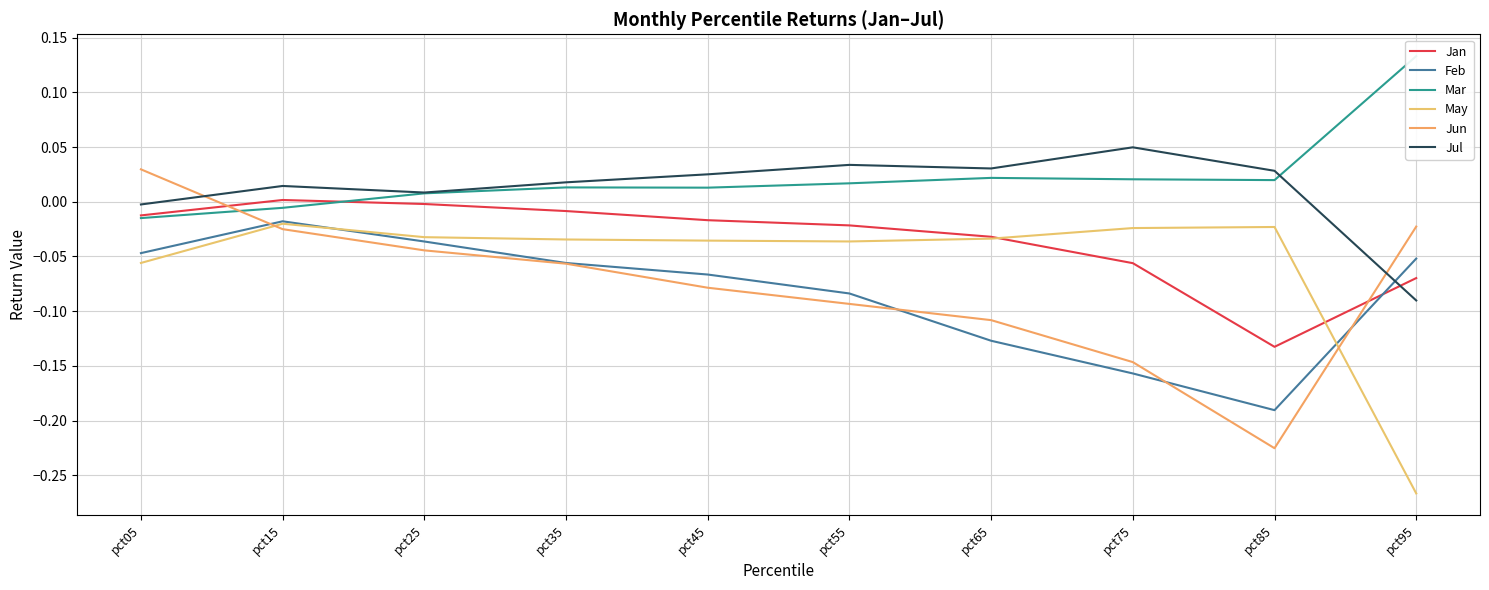

Which has a higher value, pct15 or pct25?

pct15